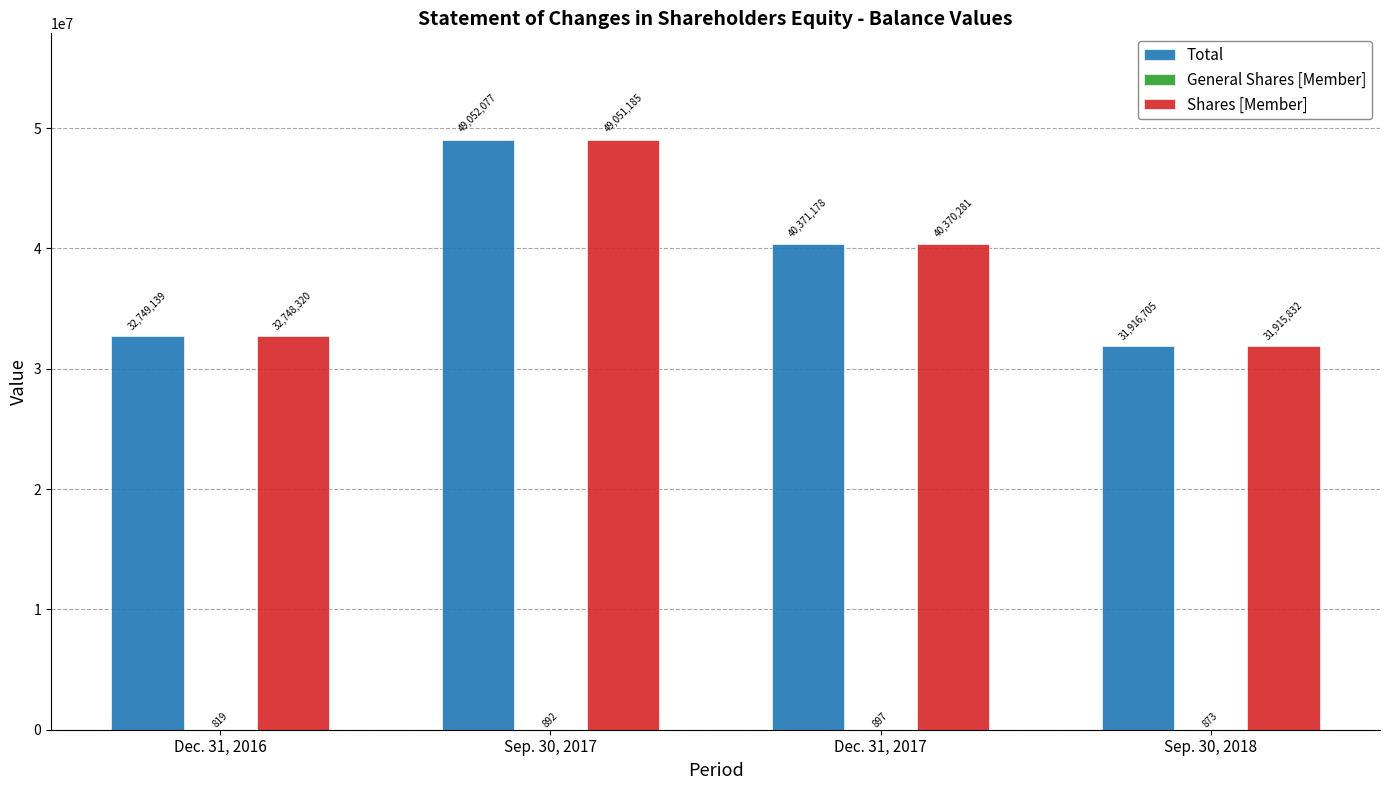

The Total series shows 40371178 at Dec. 31, 2017. True or false?

True